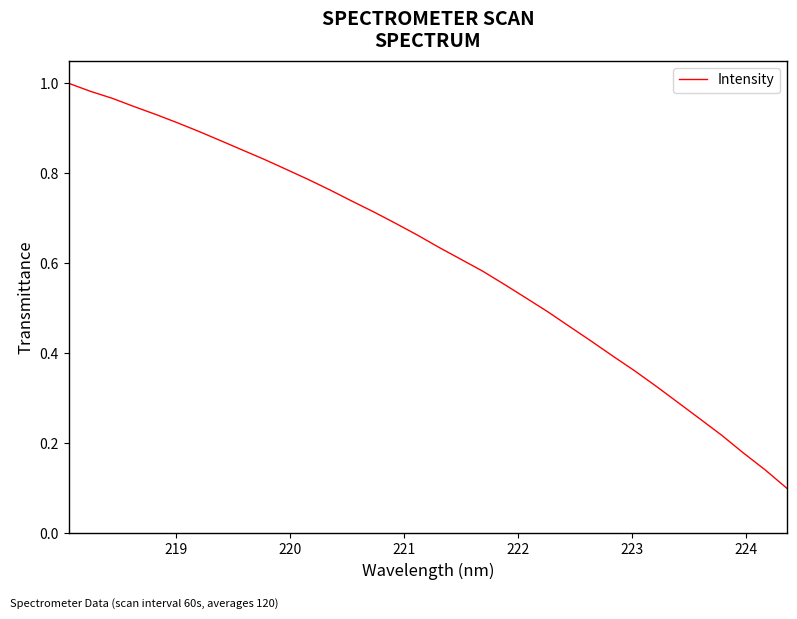

Does the chart have visible grid lines?

No